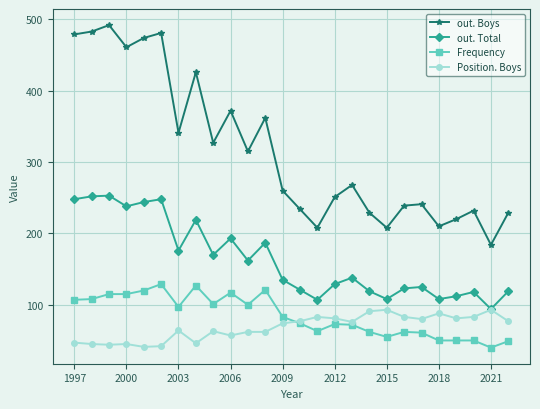

Count the number of categories in the chart.

26